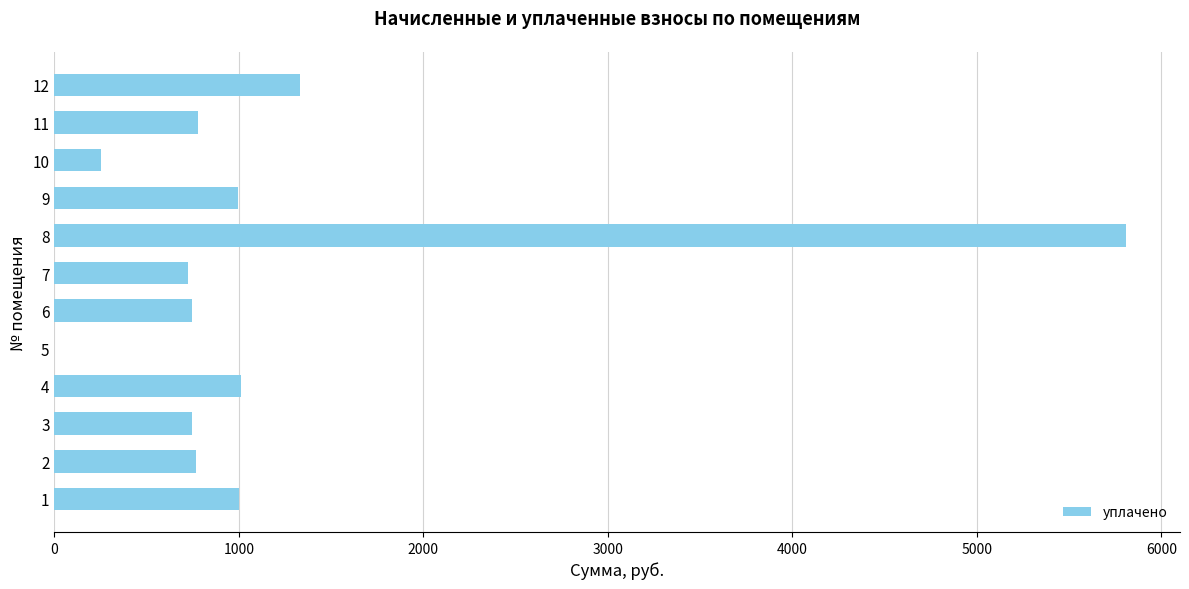

What is the approximate value at 8?

5809.6